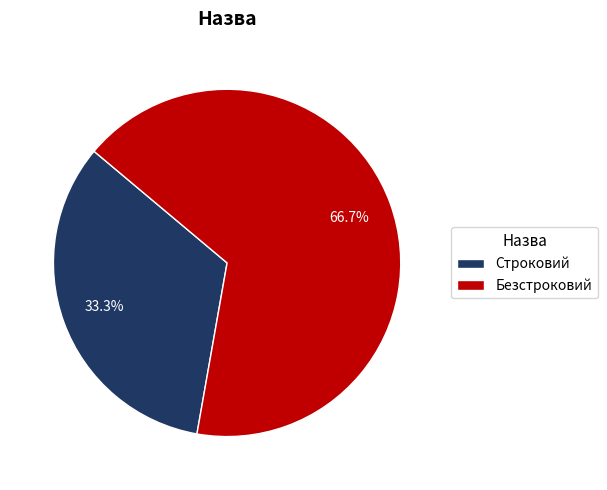

Does Строковий account for over 50% of the chart?

No